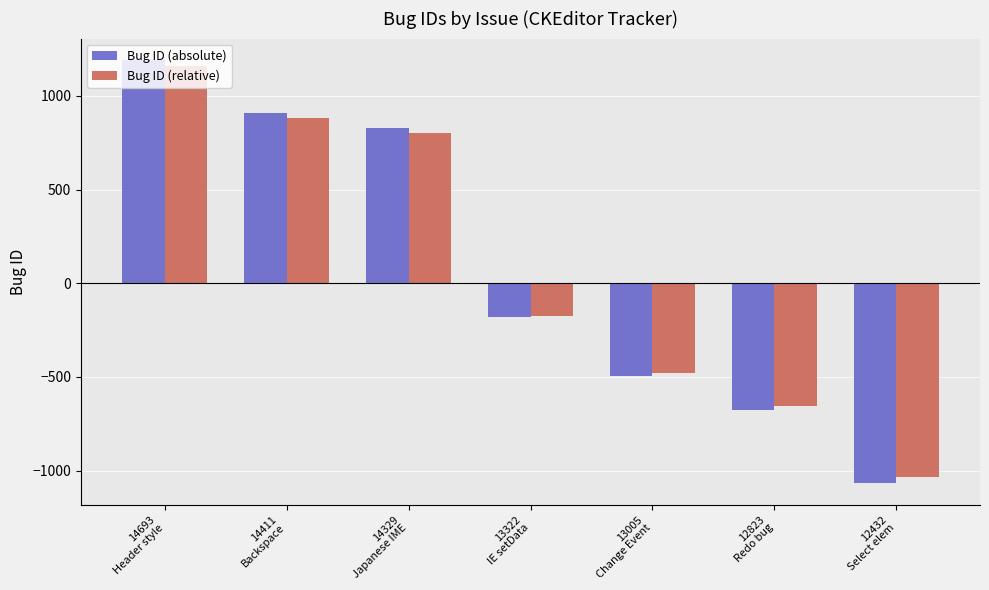

What is the value of the Bug ID (absolute) bar at the 1st from the left?

1193.0